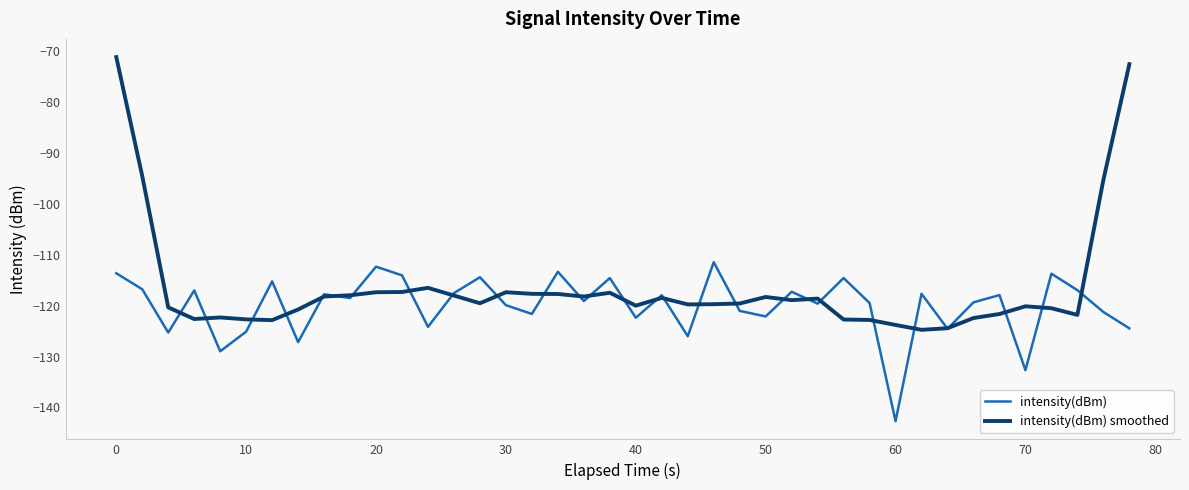

Which series has the largest range (max minus min)?

intensity(dBm) smoothed